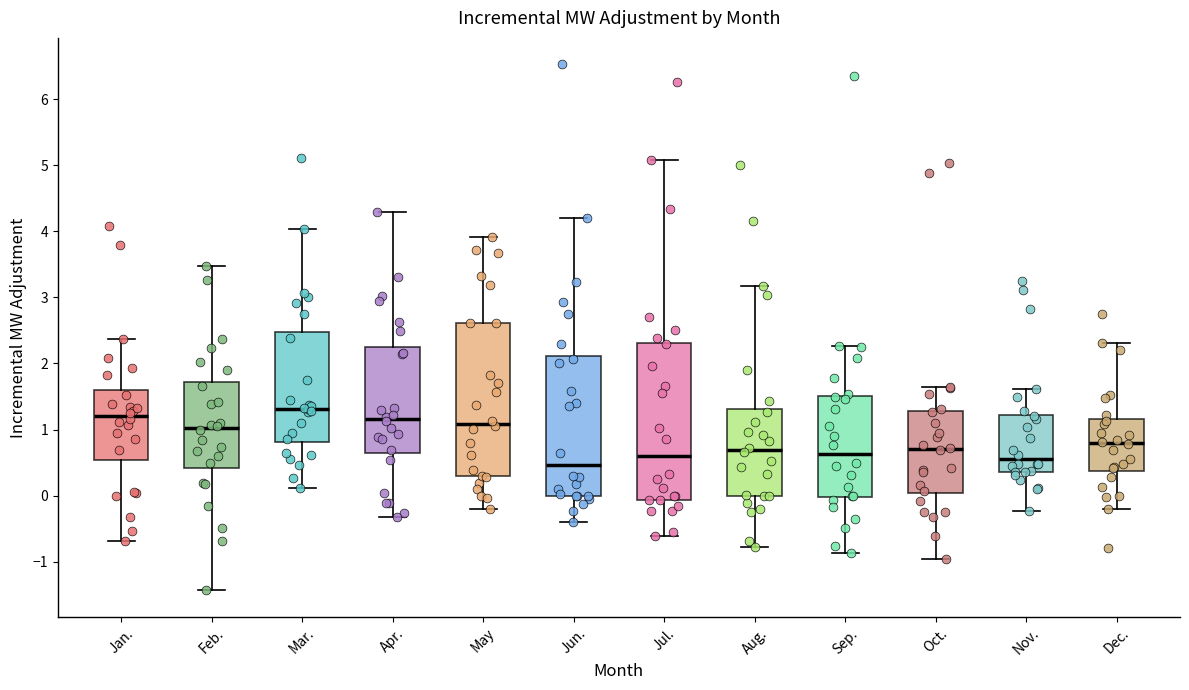

Where does the lower whisker of the box for Feb. end on the y-axis? The values are not printed on the chart, so give them approximately, as read against the axis.

-1.4